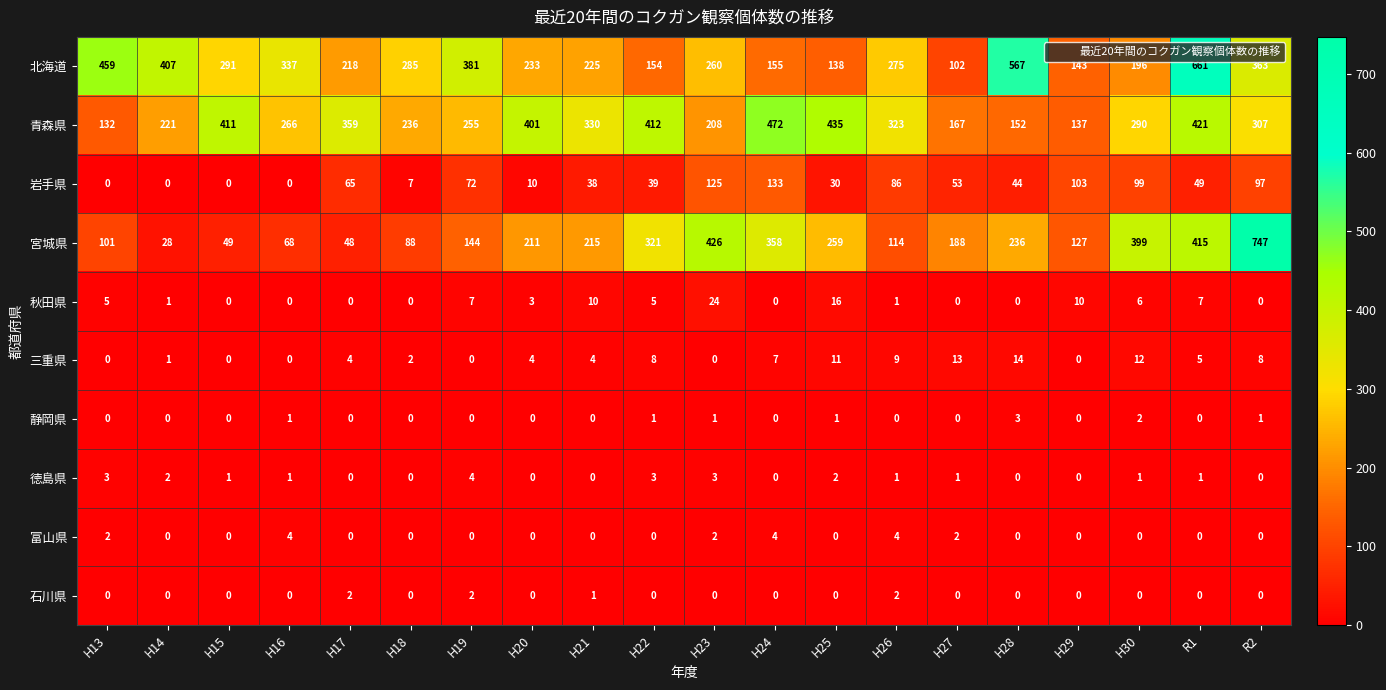

What is the spread (max minus min) of values at H25?

435